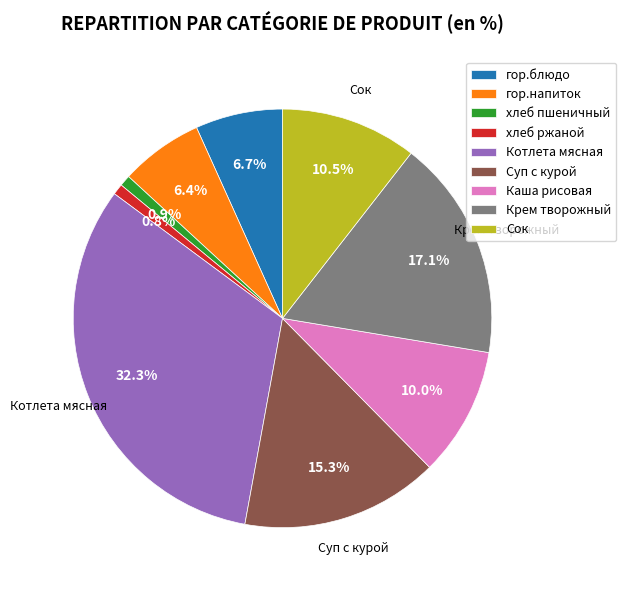

To the nearest percent, what is the difference between the хлеб пшеничный and Сок slice percentages?

10%